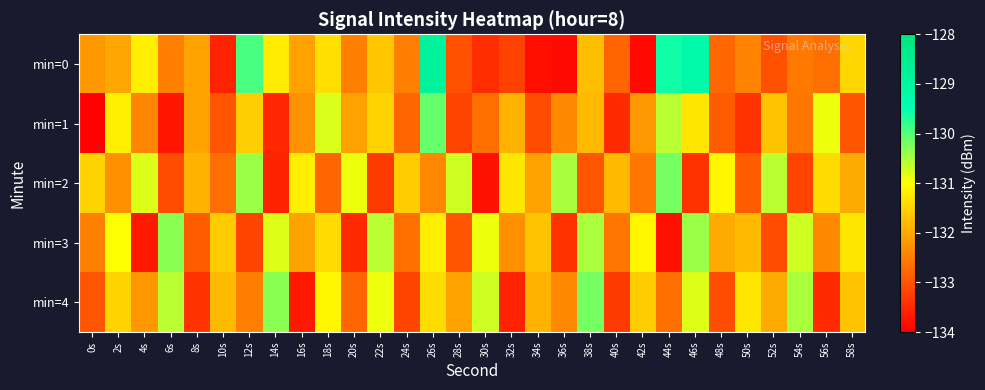

Reading left to right, list all the values displayed in this chart.

min=0: 0s=-132.2	2s=-132.1	4s=-131.2	6s=-132.5	8s=-132.1	10s=-133.6	12s=-129.9	14s=-131.2	16s=-132.1	18s=-131.4	20s=-132.5	22s=-131.7	24s=-132.5	26s=-128.8	28s=-133.0	30s=-133.5	32s=-133.2	34s=-133.8	36s=-133.9	38s=-131.8	40s=-132.8	42s=-133.9	44s=-129.6	46s=-129.2	48s=-132.8	50s=-132.4	52s=-133.0	54s=-132.6	56s=-132.7	58s=-131.5
min=1: 0s=-134.0	2s=-131.2	4s=-132.4	6s=-133.7	8s=-132.1	10s=-133.0	12s=-131.6	14s=-133.6	16s=-132.3	18s=-130.8	20s=-132.1	22s=-131.5	24s=-132.8	26s=-130.1	28s=-133.2	30s=-132.7	32s=-131.9	34s=-133.1	36s=-132.4	38s=-131.8	40s=-133.5	42s=-132.2	44s=-130.6	46s=-131.3	48s=-132.9	50s=-133.4	52s=-131.7	54s=-132.6	56s=-130.9	58s=-133.0
min=2: 0s=-131.5	2s=-132.3	4s=-130.8	6s=-133.1	8s=-131.9	10s=-132.7	12s=-130.4	14s=-133.6	16s=-131.2	18s=-132.8	20s=-130.9	22s=-133.3	24s=-131.6	26s=-132.4	28s=-130.7	30s=-133.8	32s=-131.3	34s=-132.1	36s=-130.5	38s=-133.0	40s=-131.8	42s=-132.6	44s=-130.2	46s=-133.4	48s=-131.1	50s=-132.9	52s=-130.6	54s=-133.2	56s=-131.4	58s=-132.0
min=3: 0s=-132.5	2s=-131.0	4s=-133.7	6s=-130.3	8s=-132.9	10s=-131.6	12s=-133.2	14s=-130.8	16s=-132.1	18s=-131.4	20s=-133.5	22s=-130.6	24s=-132.7	26s=-131.2	28s=-133.0	30s=-130.9	32s=-132.3	34s=-131.7	36s=-133.4	38s=-130.5	40s=-132.6	42s=-131.1	44s=-133.8	46s=-130.4	48s=-132.0	50s=-131.8	52s=-133.1	54s=-130.7	56s=-132.4	58s=-131.3
min=4: 0s=-133.0	2s=-131.5	4s=-132.2	6s=-130.6	8s=-133.4	10s=-131.8	12s=-132.5	14s=-130.3	16s=-133.7	18s=-131.1	20s=-132.8	22s=-130.9	24s=-133.2	26s=-131.4	28s=-132.1	30s=-130.7	32s=-133.6	34s=-131.9	36s=-132.4	38s=-130.2	40s=-133.3	42s=-131.6	44s=-132.7	46s=-130.8	48s=-133.1	50s=-131.3	52s=-132.0	54s=-130.5	56s=-133.5	58s=-131.7